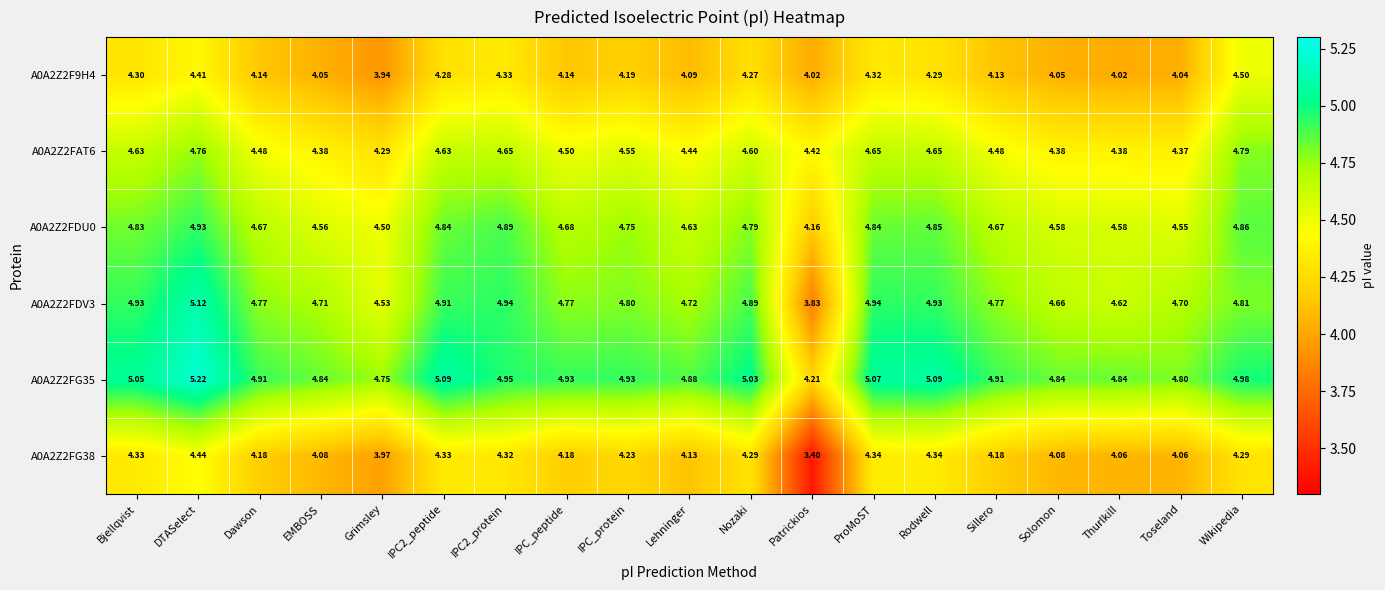

Rank the series by their maximum value, from lowest to highest.

A0A2Z2FG38, A0A2Z2F9H4, A0A2Z2FAT6, A0A2Z2FDU0, A0A2Z2FDV3, A0A2Z2FG35